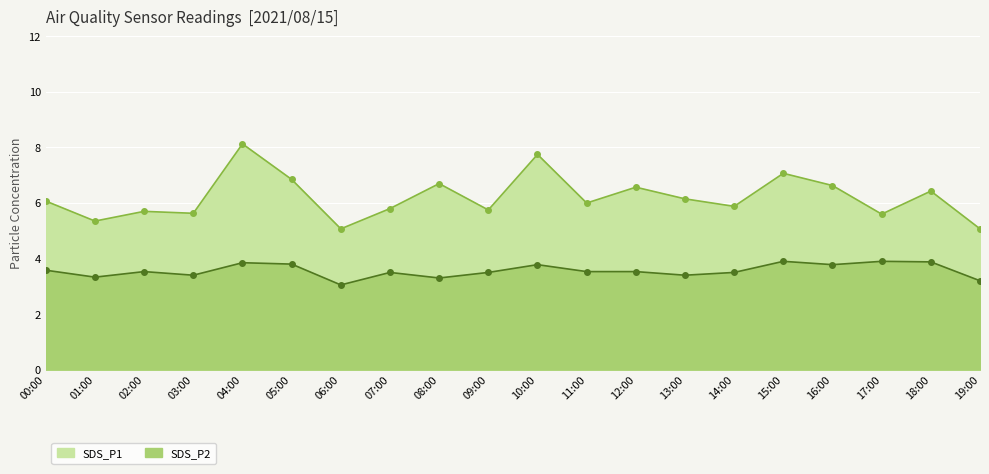

At which label does SDS_P1 reach its minimum?

06:00